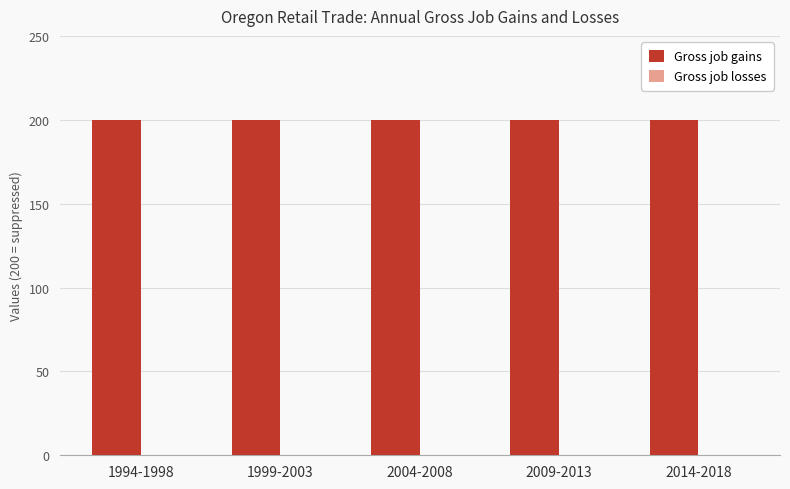

What is the sum of the Gross job gains values at 2009-2013 and 2004-2008?

400